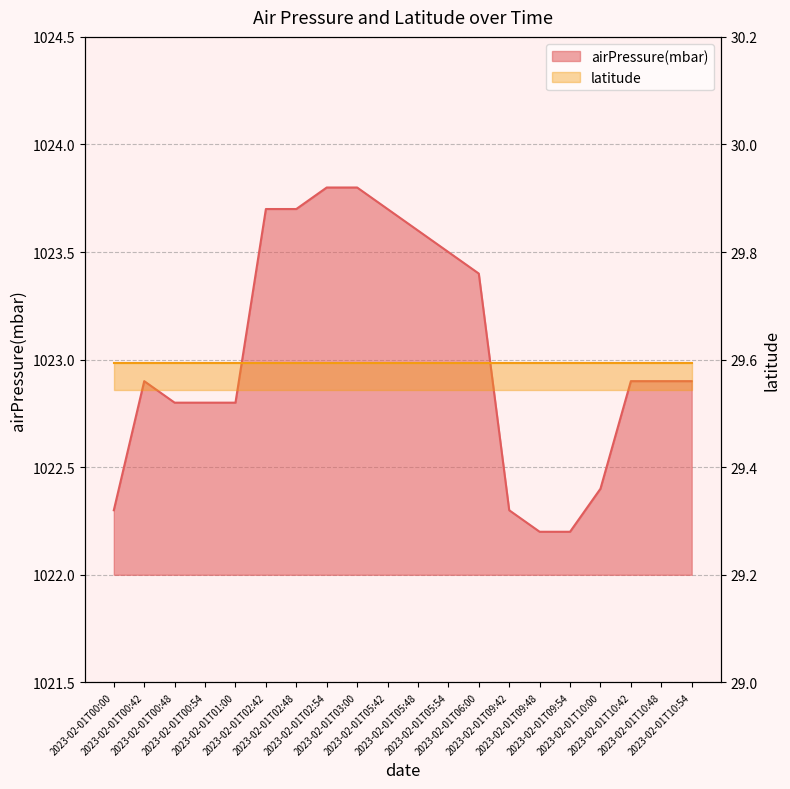

How many lines are shown in the chart?

1